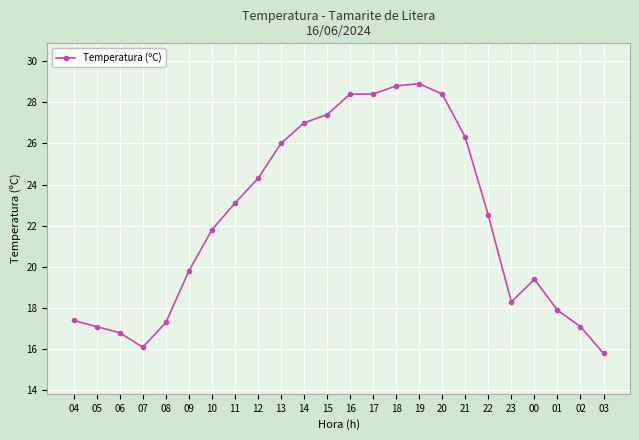

Reading left to right, extract all data points from this chart.

17.4	17.1	16.8	16.1	17.3	19.8	21.8	23.1	24.3	26.0	27.0	27.4	28.4	28.4	28.8	28.9	28.4	26.3	22.5	18.3	19.4	17.9	17.1	15.8